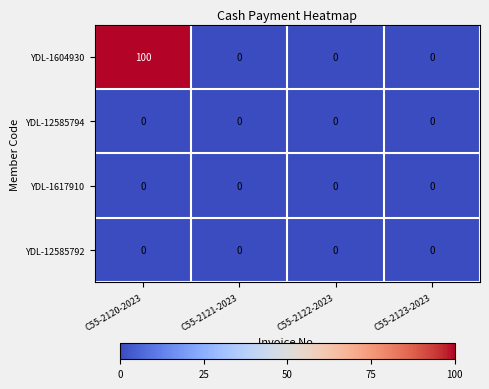

What is the greatest value displayed?

100